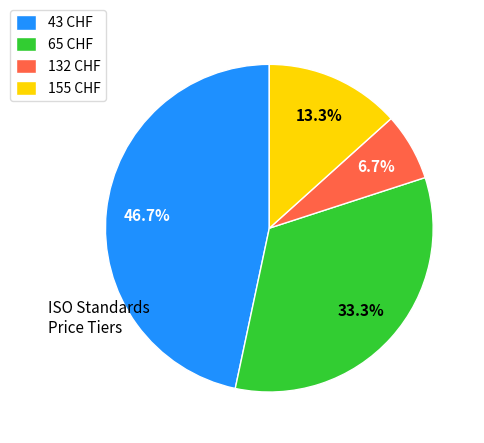

What is the ratio of the value at 43 CHF to the value at 155 CHF?

3.5